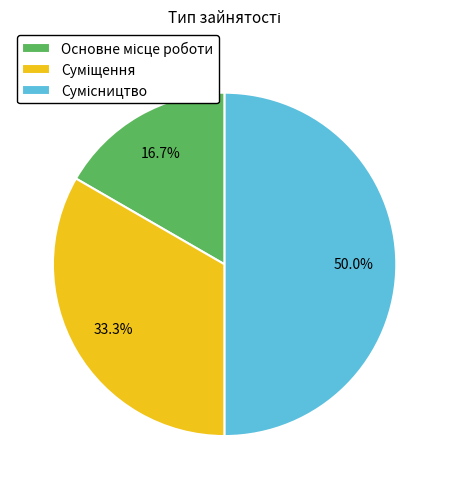

Between Основне місце роботи and Суміщення, which is larger?

Суміщення